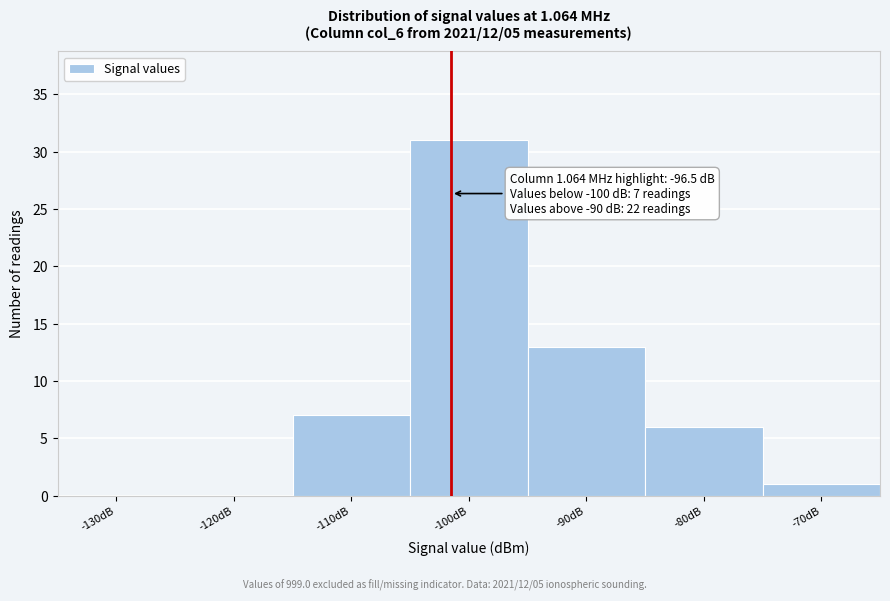

Reading left to right, what are all the values shown in this chart?

-130dB=0	-120dB=0	-110dB=7	-100dB=31	-90dB=13	-80dB=6	-70dB=1